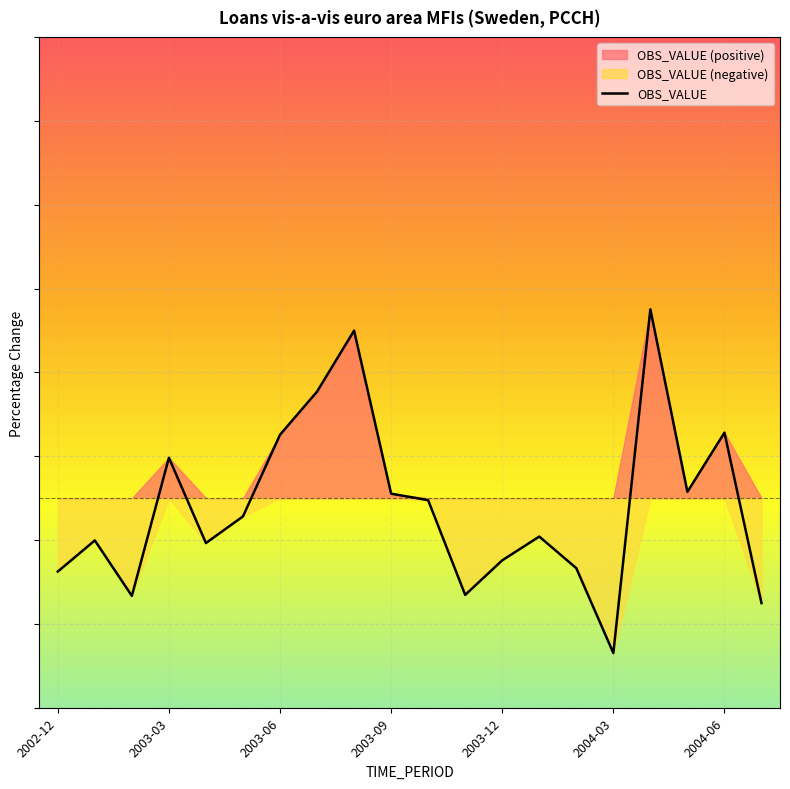

What is the sum of the values at 2002-12 and 2004-03?

-54.5